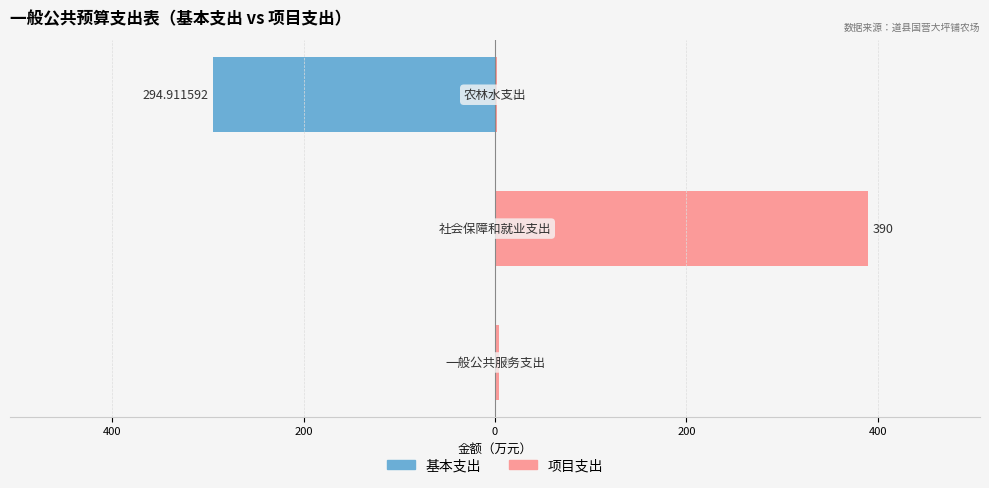

What is the sum of all 项目支出 values?

396.5